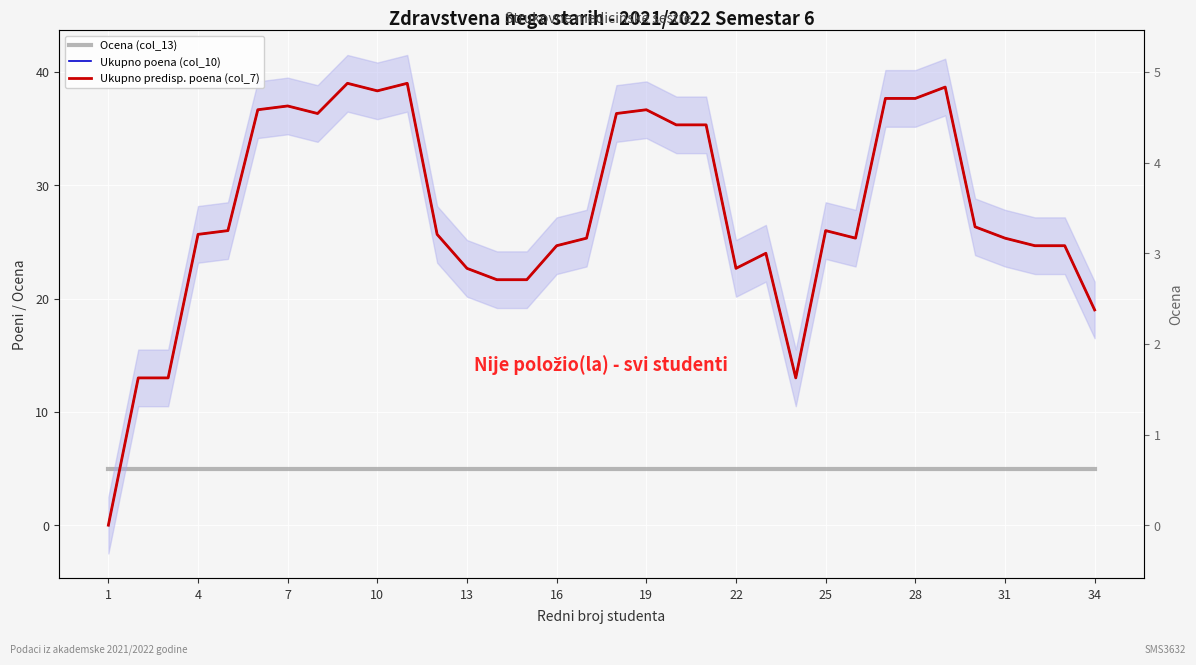

What is the sum of all Ocena (col_13) values?

170.0